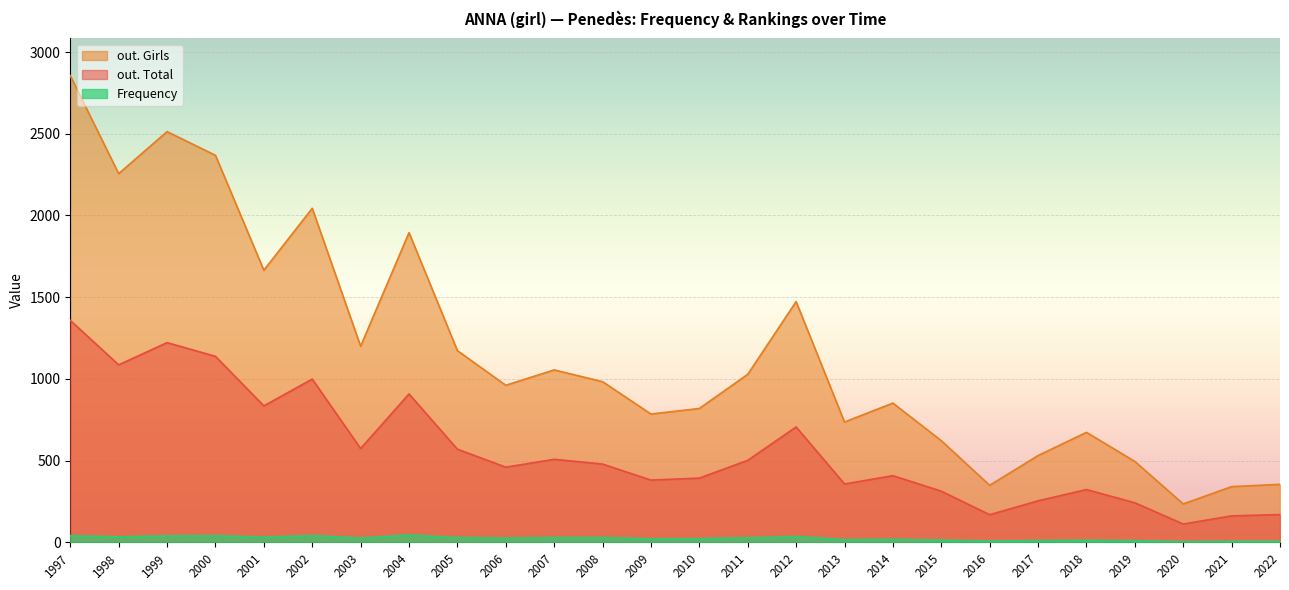

List the series in order of their peak value, lowest first.

Frequency, out. Total, out. Girls